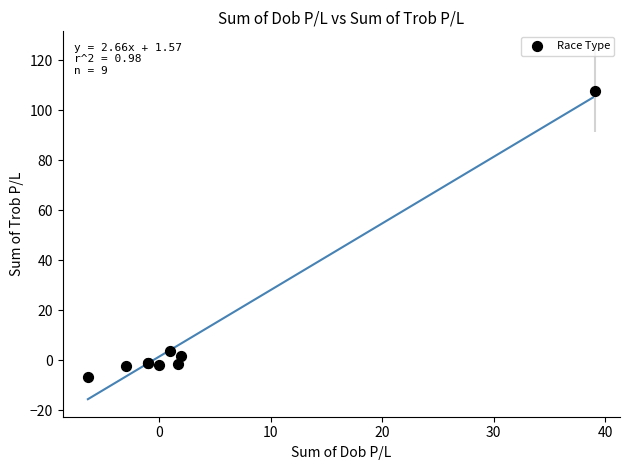

What Y value in the scatter plot is closest to 50?

3.9